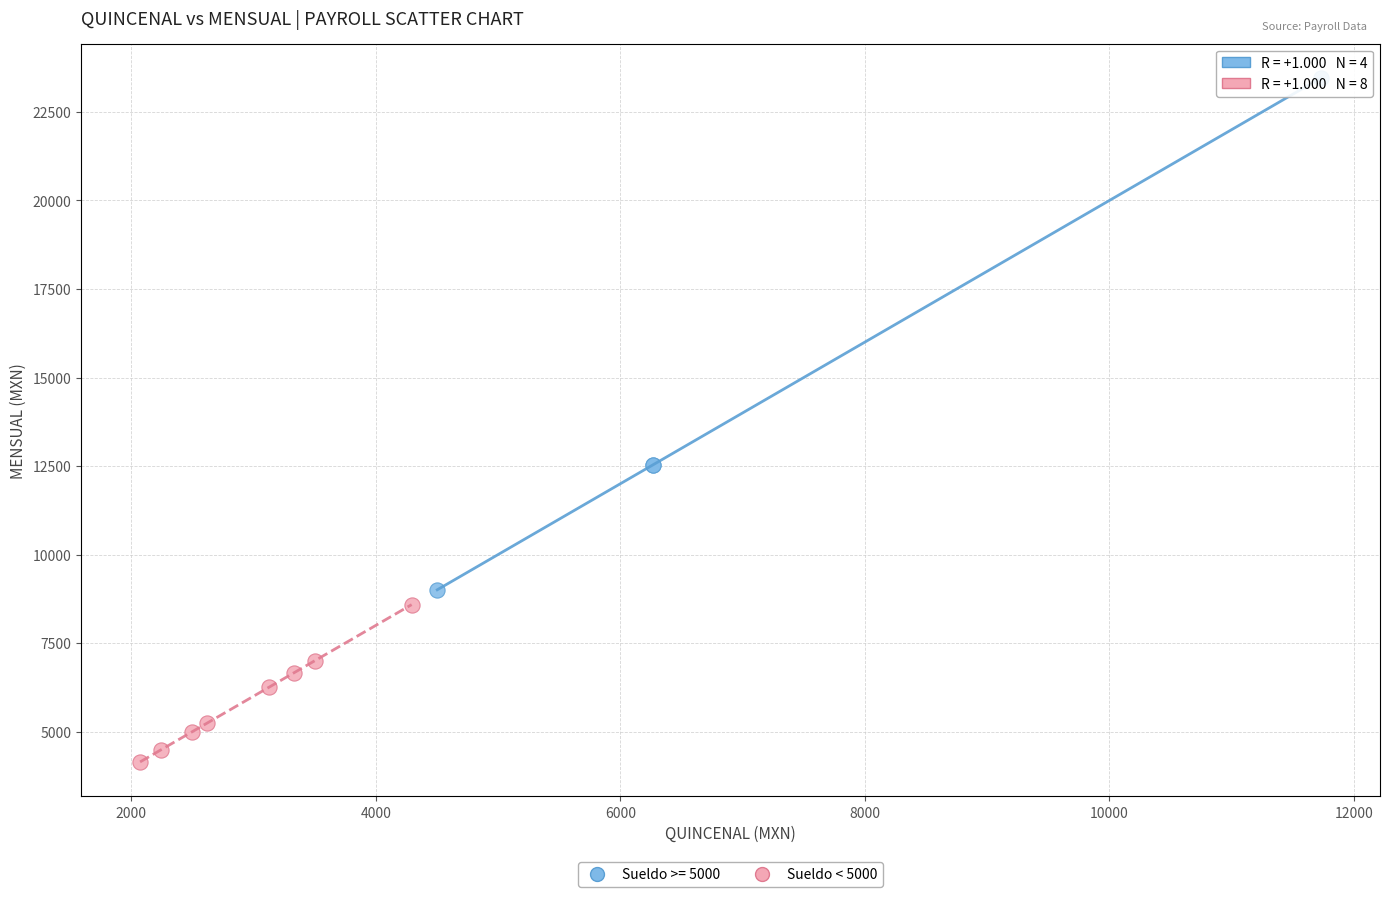

Which series reaches the minimum Y coordinate?

Sueldo < 5000